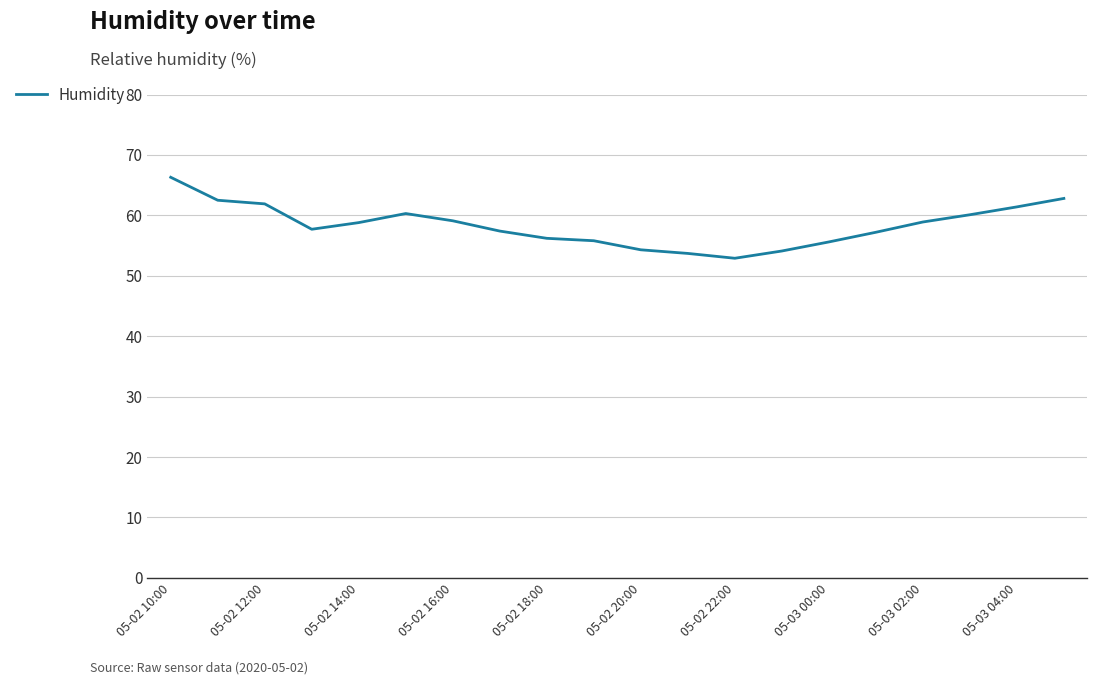

What is the greatest value displayed?

66.3